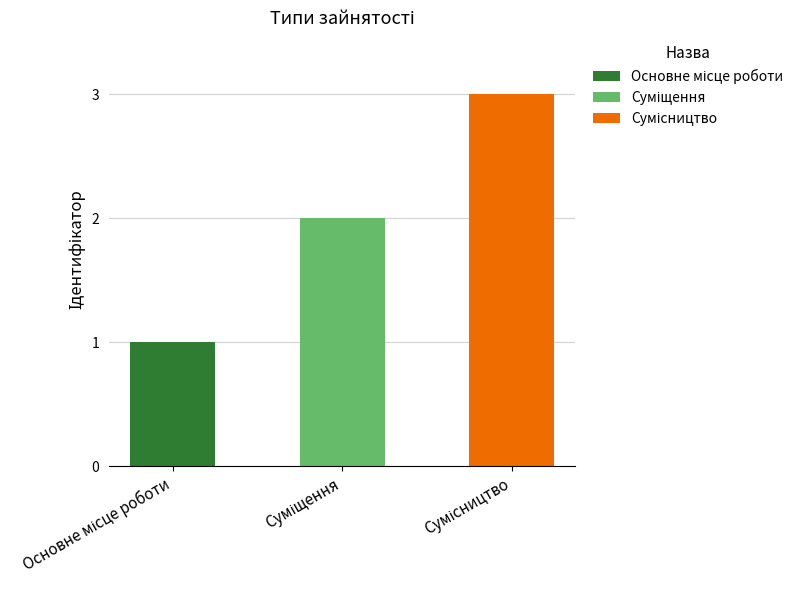

What is the label of the 2nd bar from the left?

Суміщення